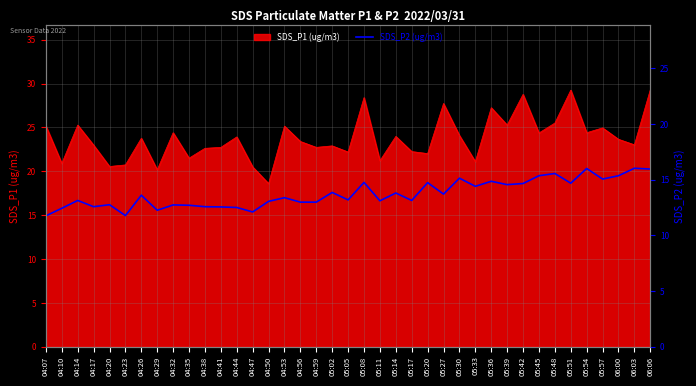

True or false: SDS_P1 (ug/m3) has a value of 42.3 at 05:08.

False